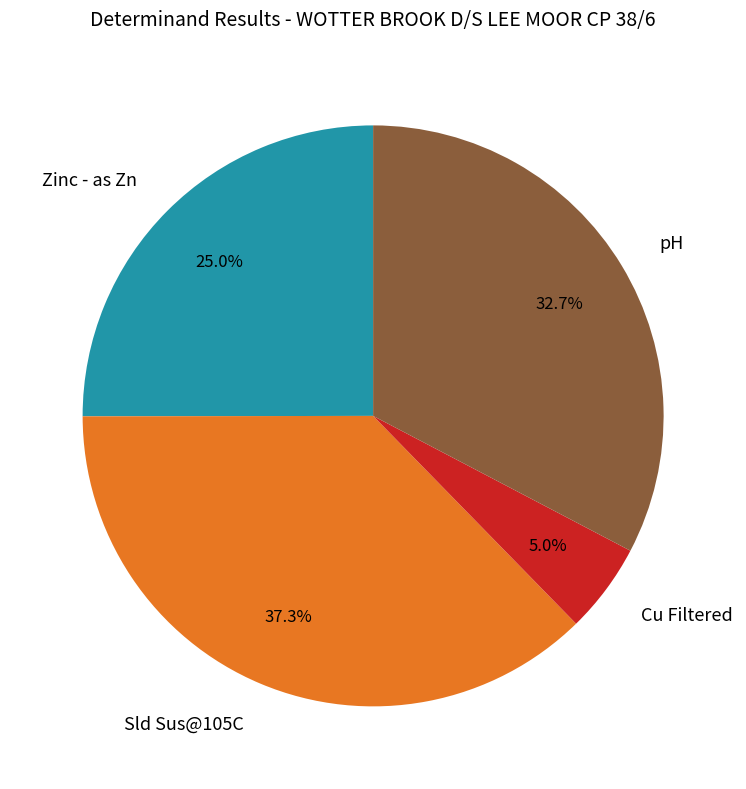

Between Sld Sus@105C and Cu Filtered, which is larger?

Sld Sus@105C